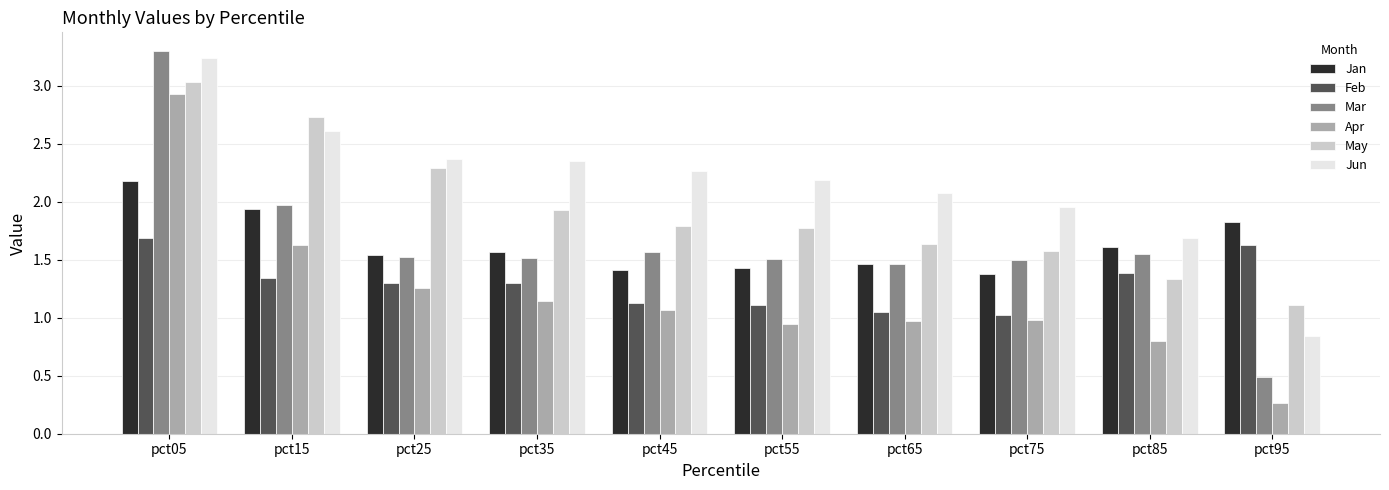

The Jun series shows 0.8 at pct75. True or false?

False